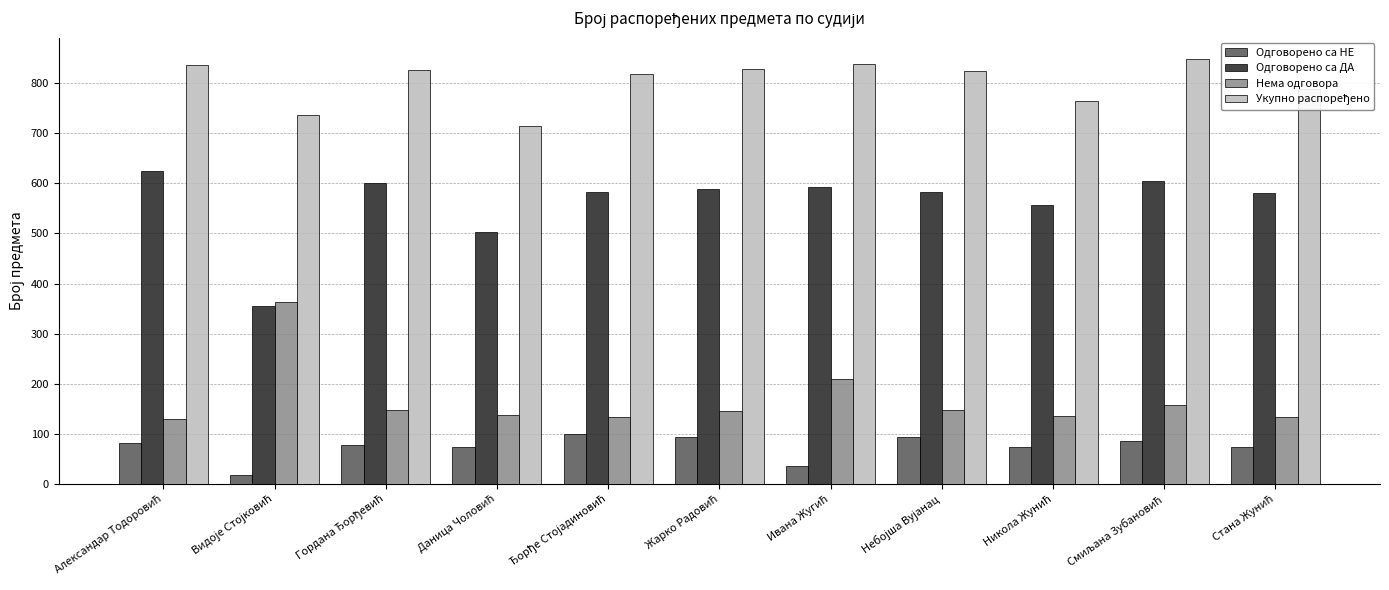

What is the difference between the maximum and second lowest values in the Одговорено са ДА series?

122